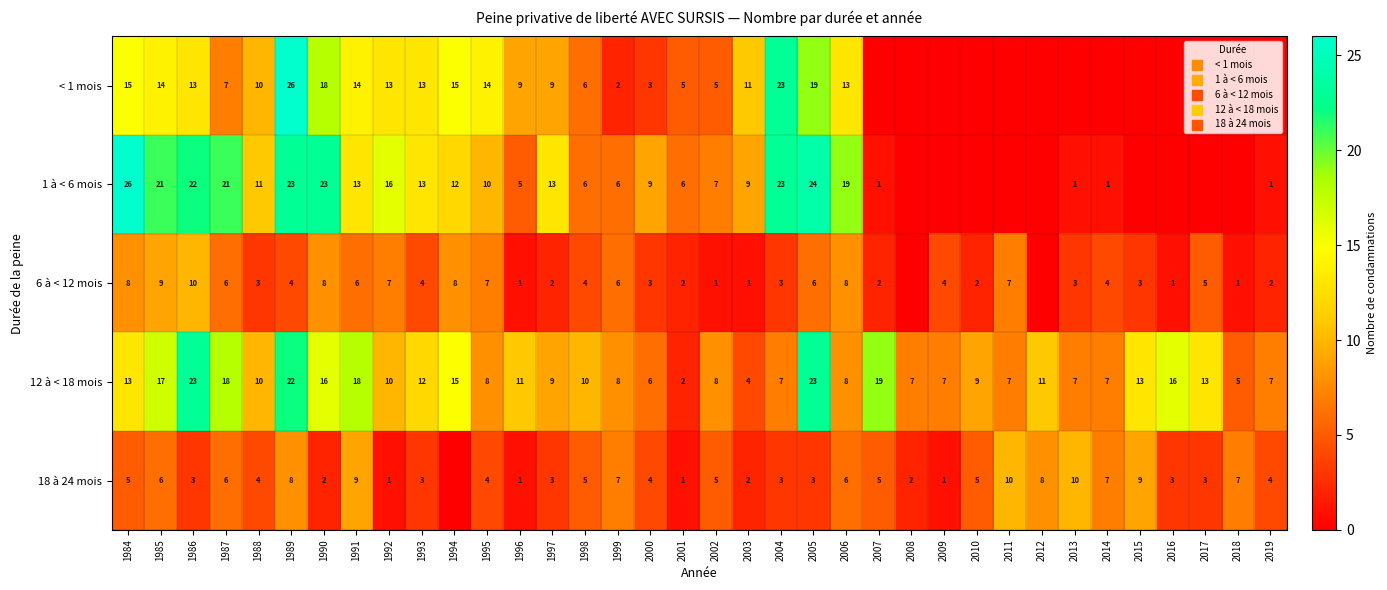

What is the total value across all series at 1998?

31